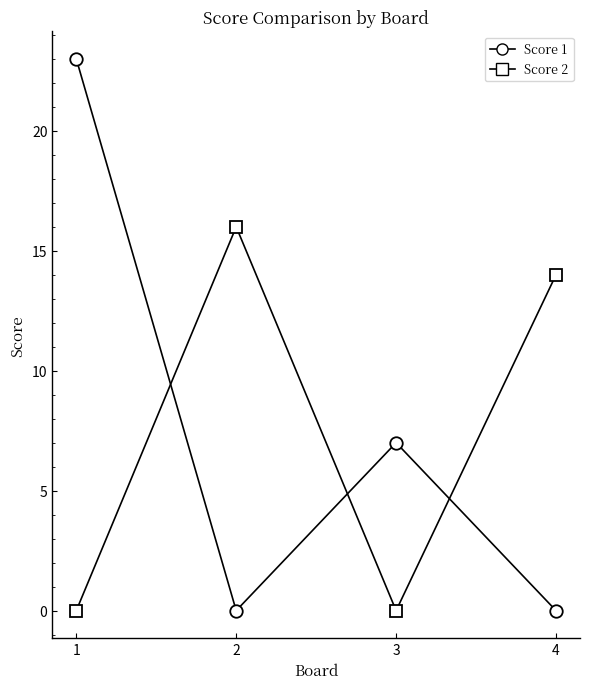

Where is Score 1 nearest to the value 11?

3